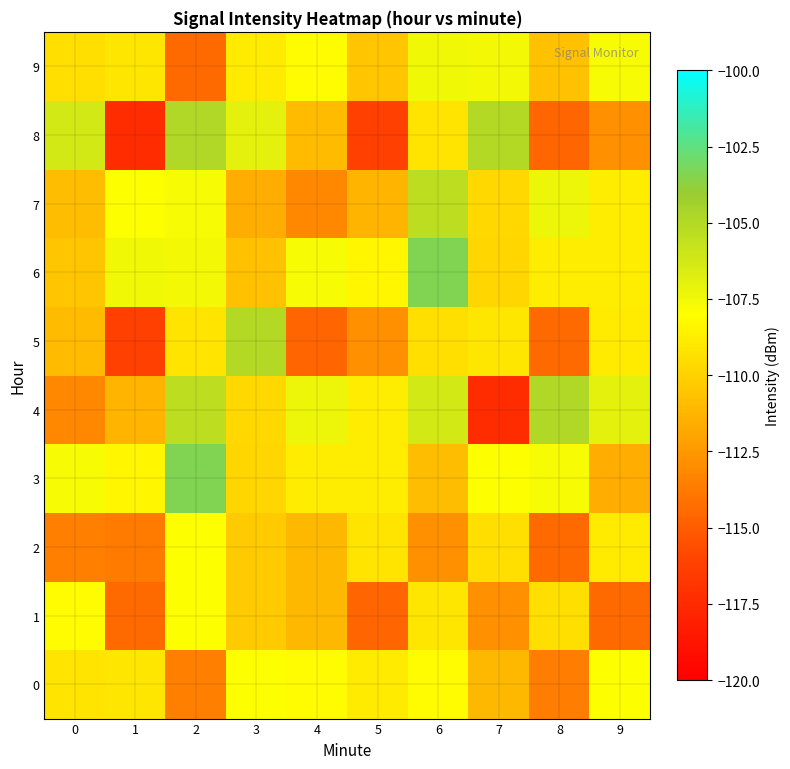

Reading left to right, transcribe all the data shown in this chart.

0: 0=-109.2	1=-109.1	2=-113.6	3=-107.9	4=-108.2	5=-108.9	6=-108.2	7=-111.1	8=-113.7	9=-107.9
1: 0=-108.2	1=-114.4	2=-107.9	3=-110.3	4=-111.1	5=-114.6	6=-109.1	7=-112.8	8=-109.4	9=-114.4
2: 0=-113.6	1=-113.7	2=-107.9	3=-110.3	4=-111.1	5=-109.2	6=-112.8	7=-109.4	8=-114.4	9=-108.9
3: 0=-107.7	1=-108.4	2=-103.4	3=-109.8	4=-108.8	5=-108.8	6=-110.9	7=-107.9	8=-107.7	9=-111.6
4: 0=-113.2	1=-111.3	2=-105.5	3=-109.8	4=-107.3	5=-108.8	6=-106.3	7=-117.4	8=-105.0	9=-106.9
5: 0=-111.0	1=-116.2	2=-109.2	3=-105.0	4=-114.6	5=-112.8	6=-109.4	7=-109.1	8=-114.4	9=-108.9
6: 0=-110.5	1=-107.5	2=-107.6	3=-110.8	4=-107.7	5=-108.4	6=-103.4	7=-109.8	8=-108.8	9=-108.8
7: 0=-110.9	1=-107.9	2=-107.7	3=-111.6	4=-113.2	5=-111.3	6=-105.5	7=-109.8	8=-107.3	9=-108.8
8: 0=-106.3	1=-117.4	2=-105.0	3=-106.9	4=-111.0	5=-116.2	6=-109.2	7=-105.0	8=-114.6	9=-112.8
9: 0=-109.4	1=-109.1	2=-114.4	3=-108.9	4=-108.2	5=-110.5	6=-107.5	7=-107.6	8=-110.8	9=-107.7